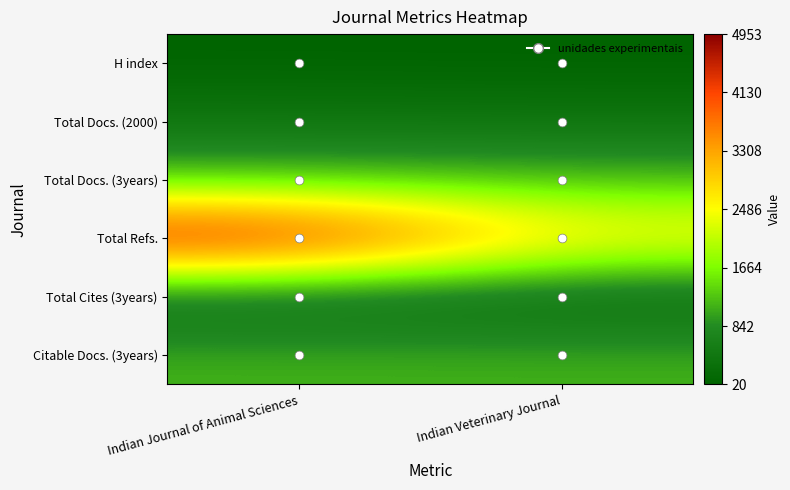

Reading right to left, list all the values displayed in this chart.

H index: Indian Veterinary Journal=20	Indian Journal of Animal Sciences=27
Total Docs. (2000): Indian Veterinary Journal=363	Indian Journal of Animal Sciences=392
Total Docs. (3years): Indian Veterinary Journal=1128	Indian Journal of Animal Sciences=1133
Total Refs.: Indian Veterinary Journal=2746	Indian Journal of Animal Sciences=4953
Total Cites (3years): Indian Veterinary Journal=71	Indian Journal of Animal Sciences=113
Citable Docs. (3years): Indian Veterinary Journal=1128	Indian Journal of Animal Sciences=1133